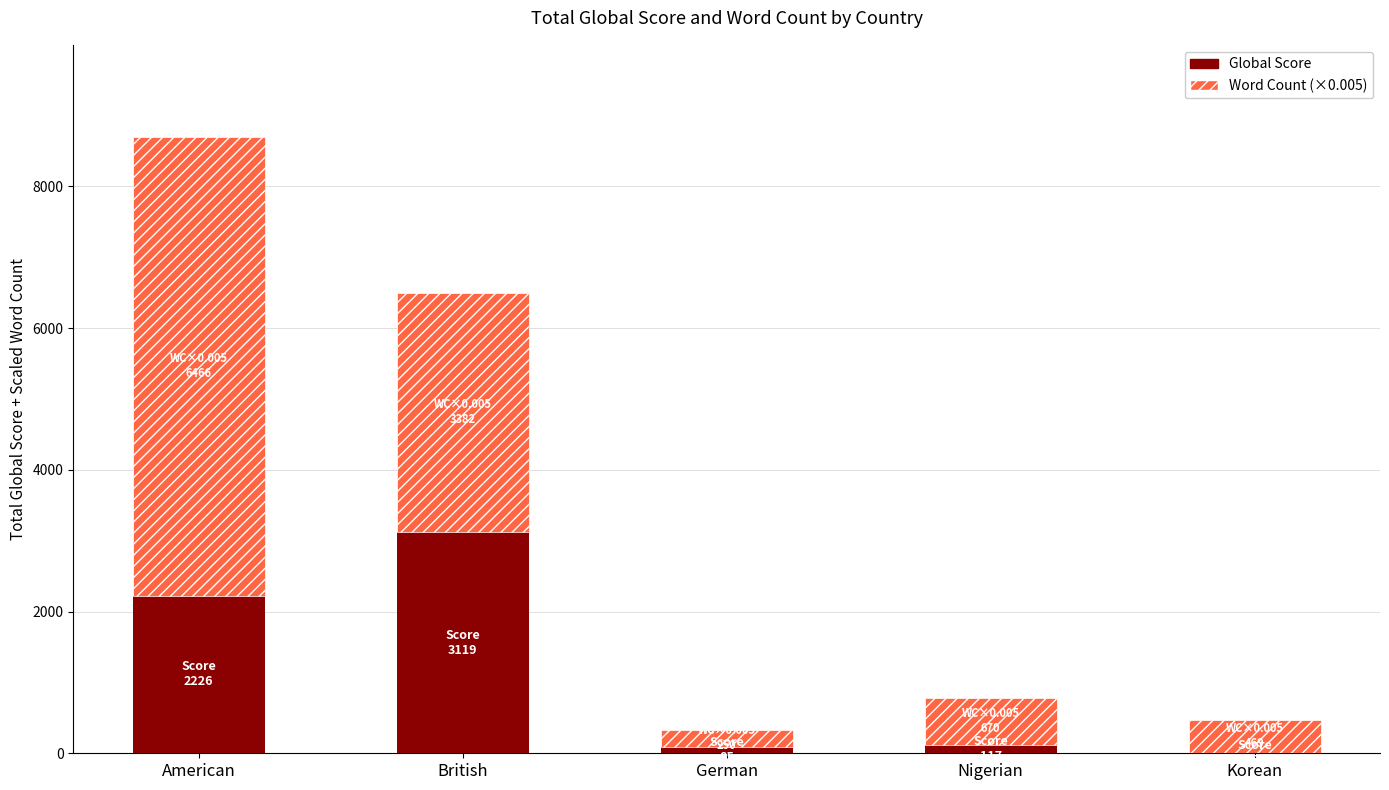

At which category is the sum across all series the highest?

American